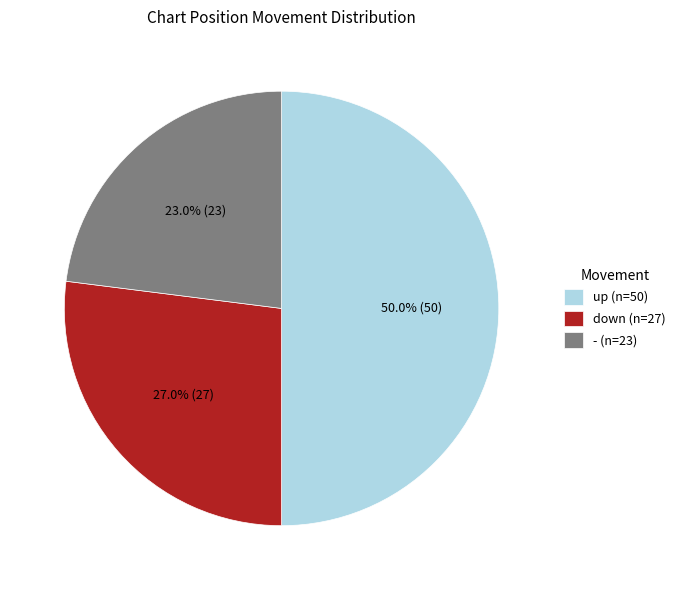

To the nearest percent, what is the difference between the largest and smallest slice percentages?

27%